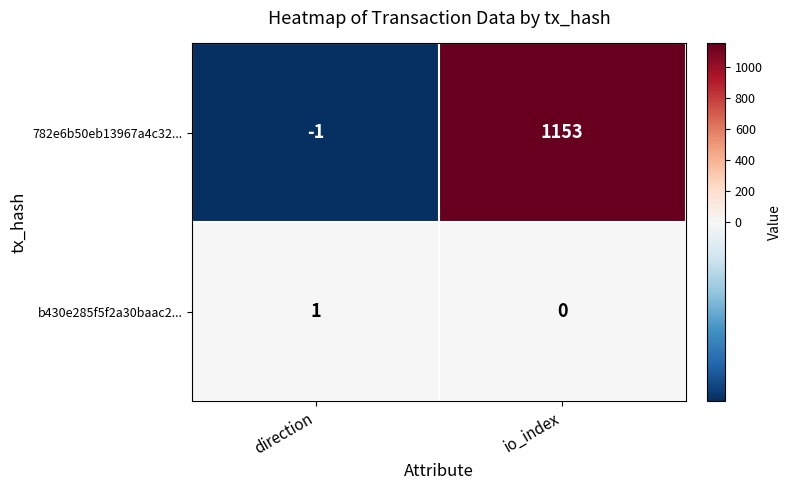

What is the average value of the 782e6b50eb13967a4c32... series?

576